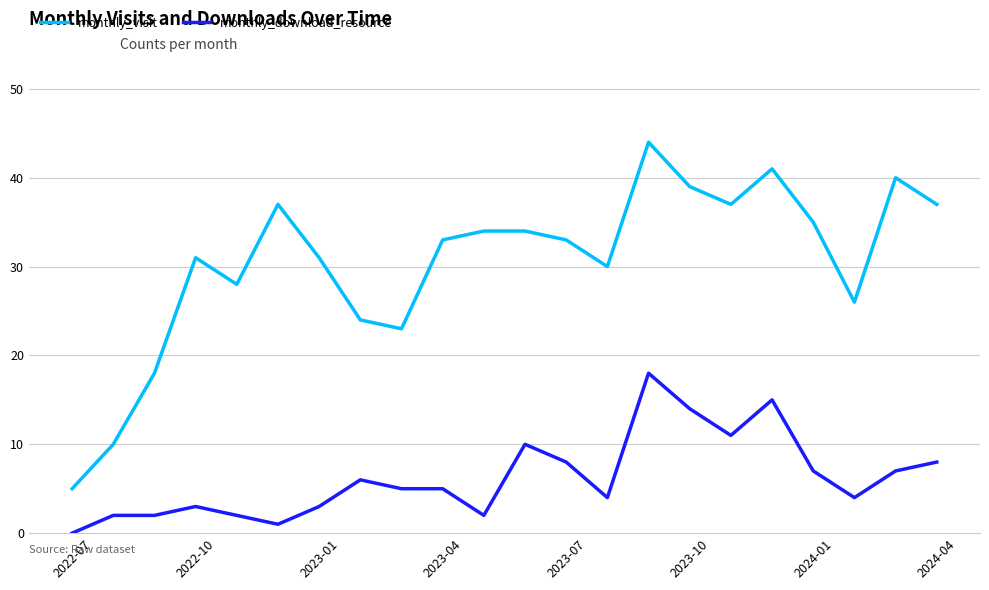

True or false: monthly_visit and monthly_download_resource intersect in this chart.

False